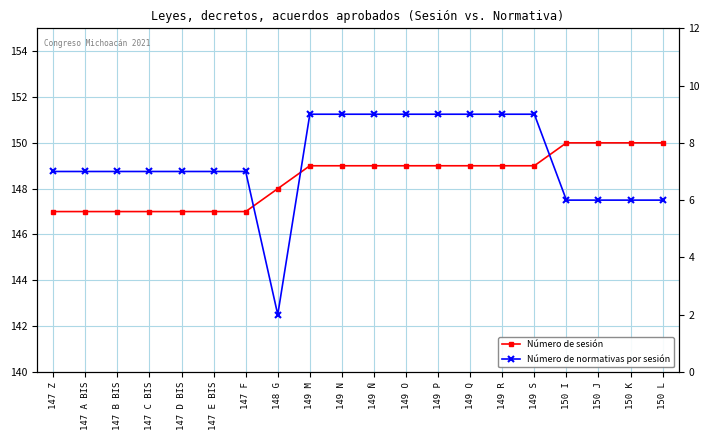

True or false: Número de normativas por sesión and Número de sesión cross at least once.

False